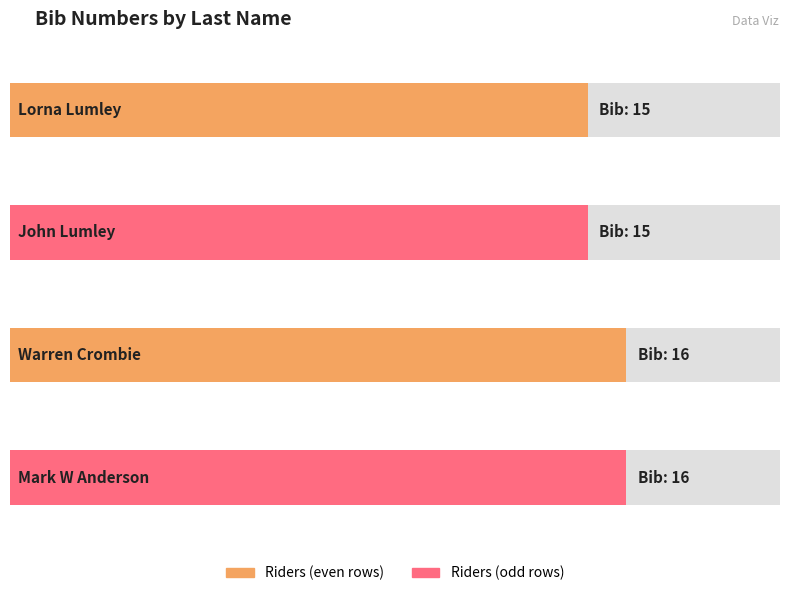

Count the values in the range 15 to 16.

4